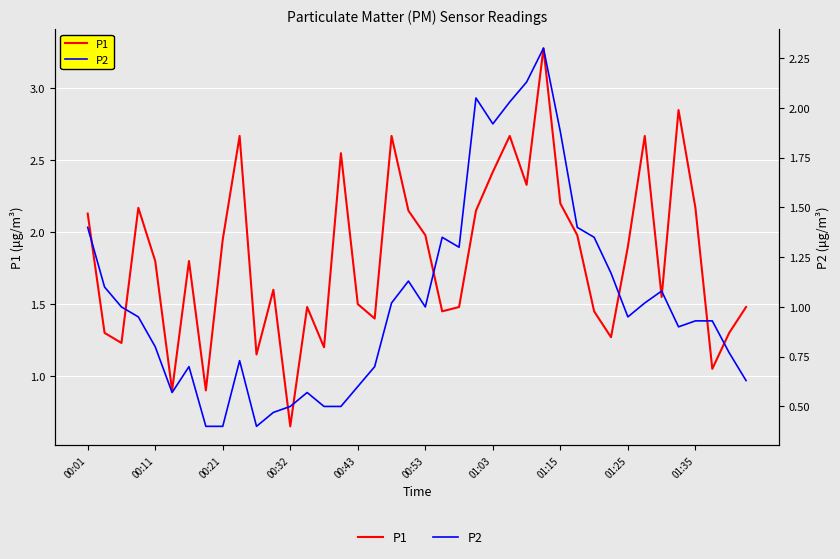

What is the value of the P2 point at the 36th from the left?

0.9